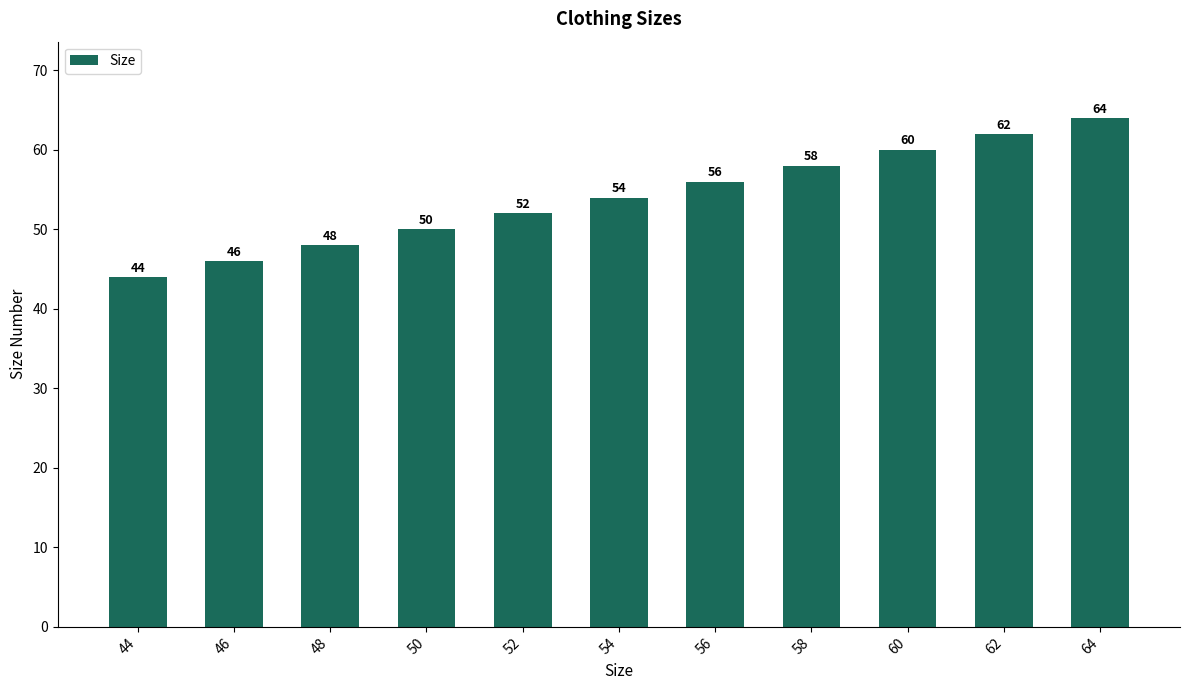

What is the sum of all values?

594